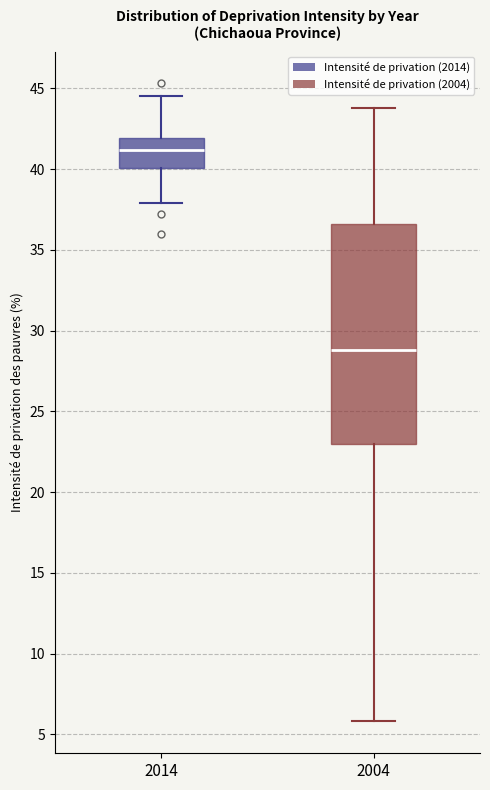

Where is the lower edge of the box at x = 2014 on the y-axis? The values are not printed on the chart, so give them approximately, as read against the axis.

40.0